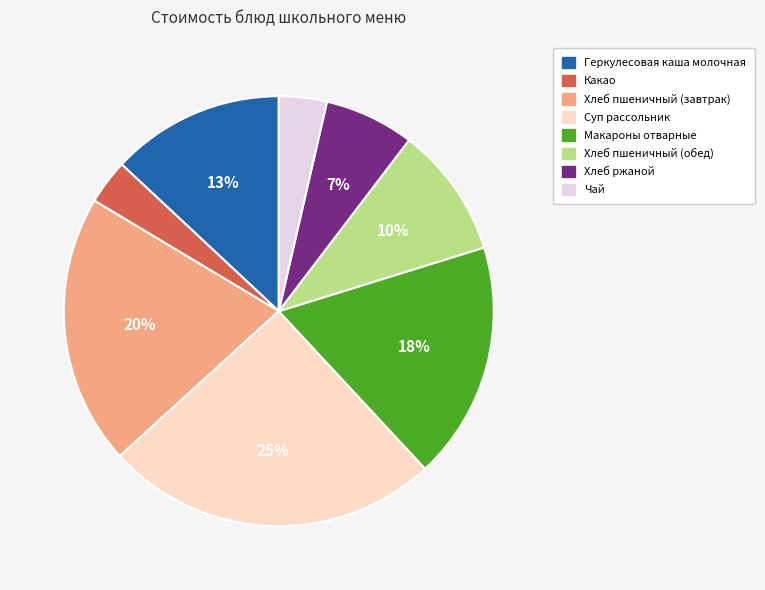

What percentage is the Какао slice, to the nearest percent?

3%